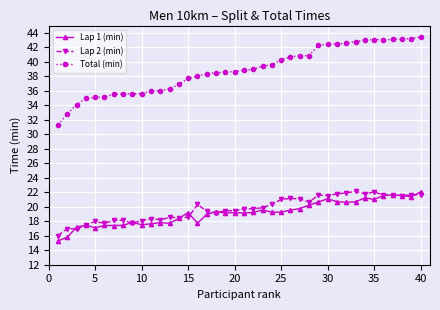

Which series has the largest total across all categories?

Total (min)